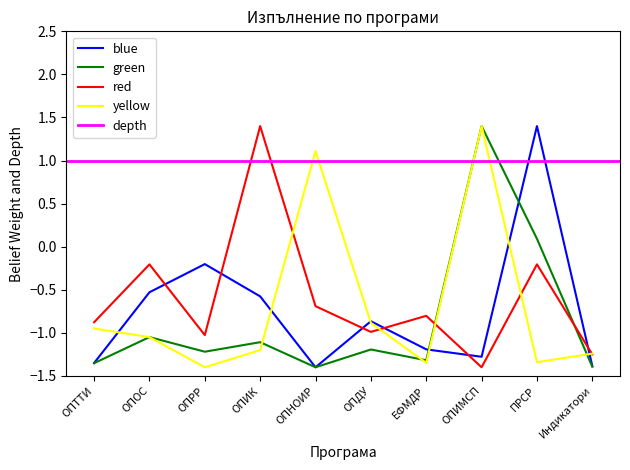

What is the label of the 9th point from the left?

ПРСР